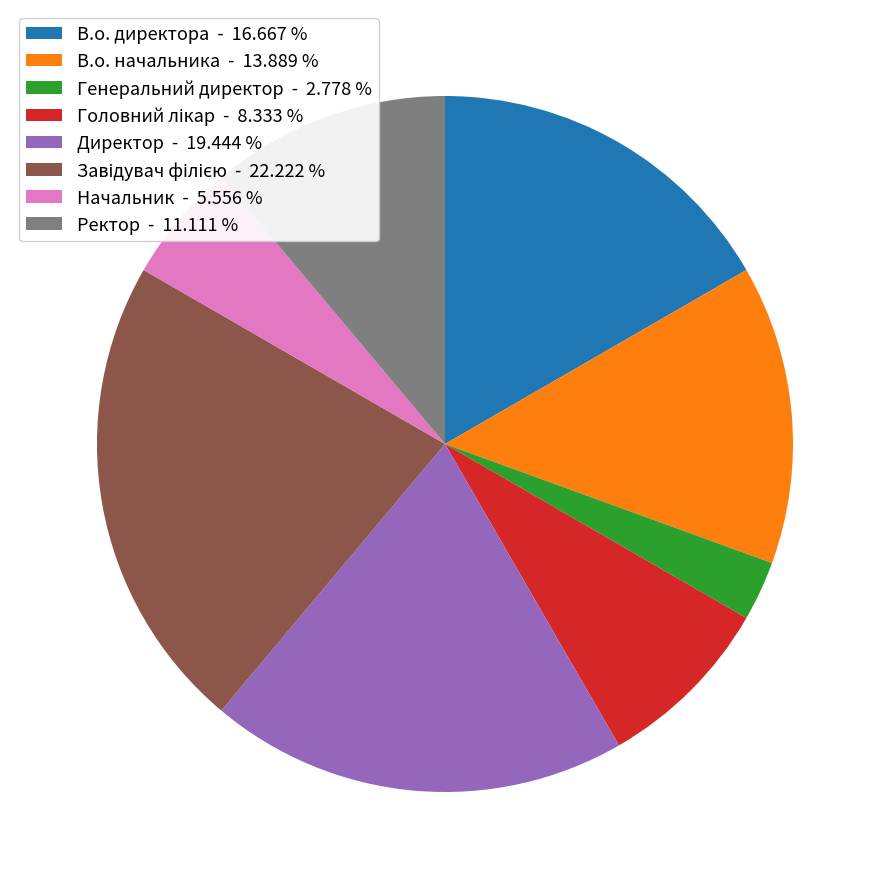

The Директор slice represents 27% of the pie. True or false?

False